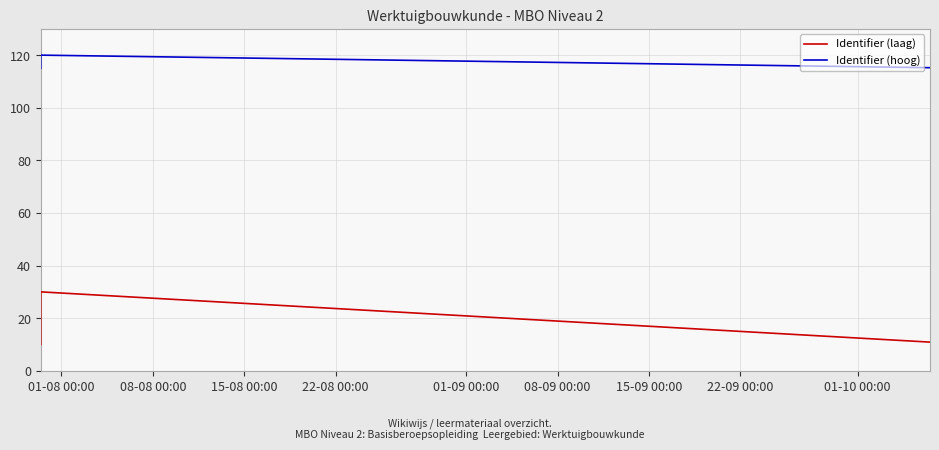

What are all the series names shown in the legend?

Identifier (laag), Identifier (hoog)